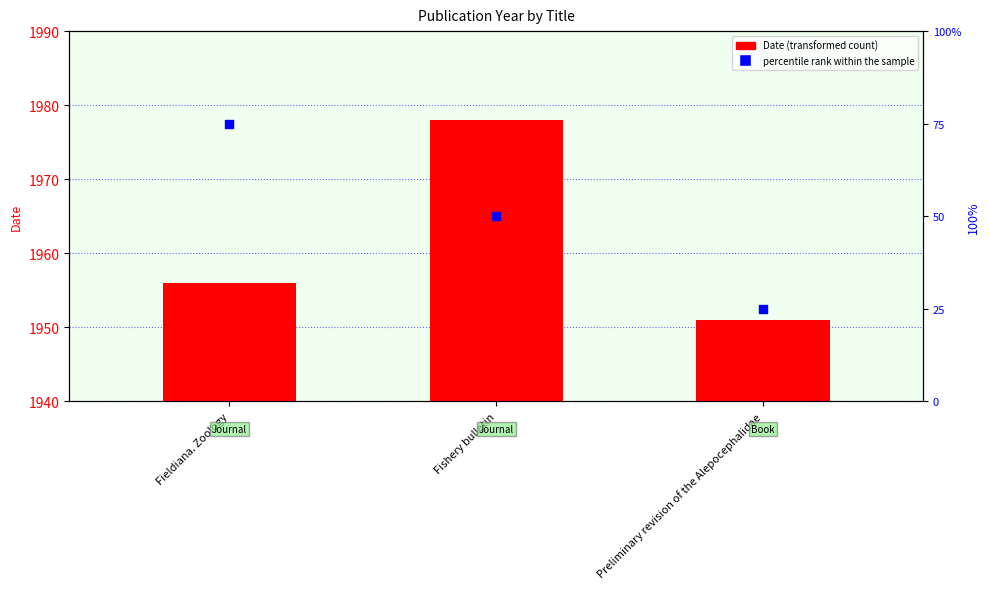

Which series has the largest Y range (max minus min)?

percentile rank within the sample